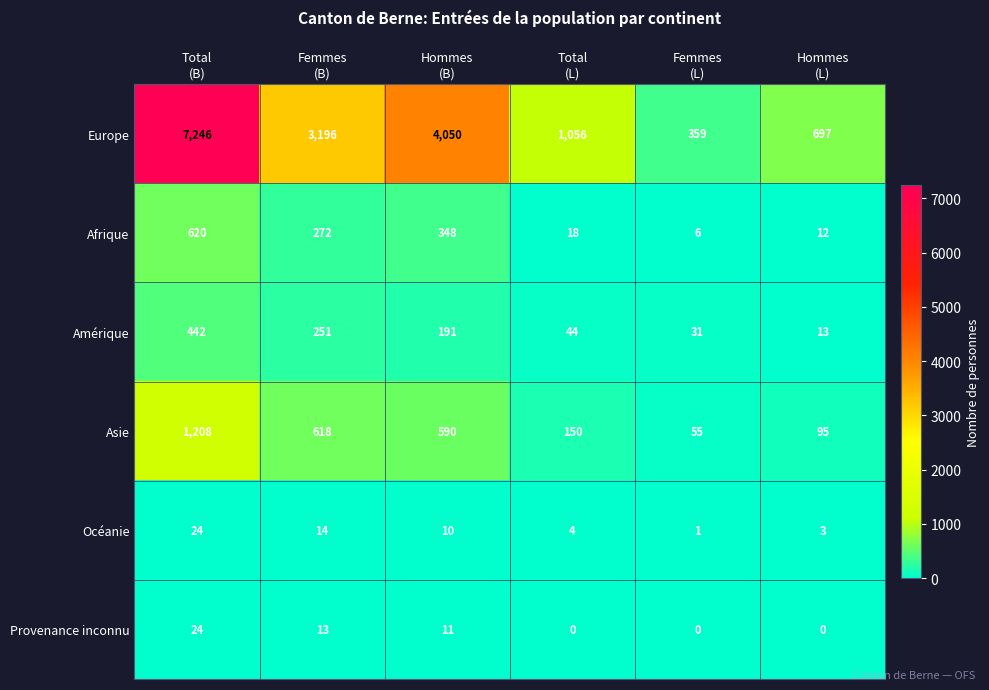

Which series has the widest spread of values?

Europe